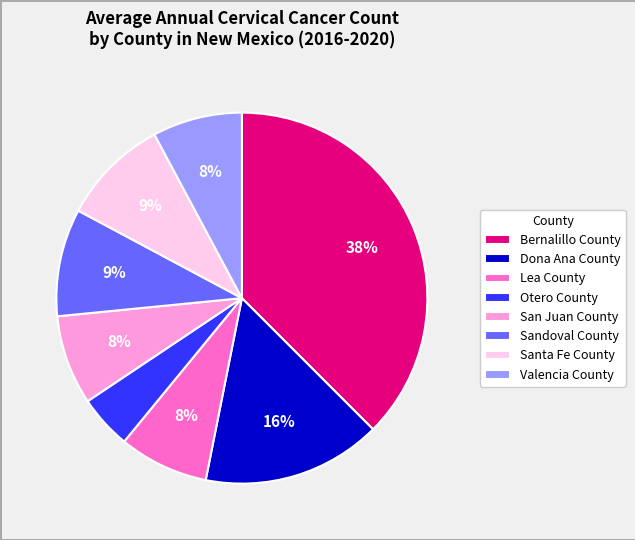

Which category has the biggest portion of the pie?

Bernalillo County